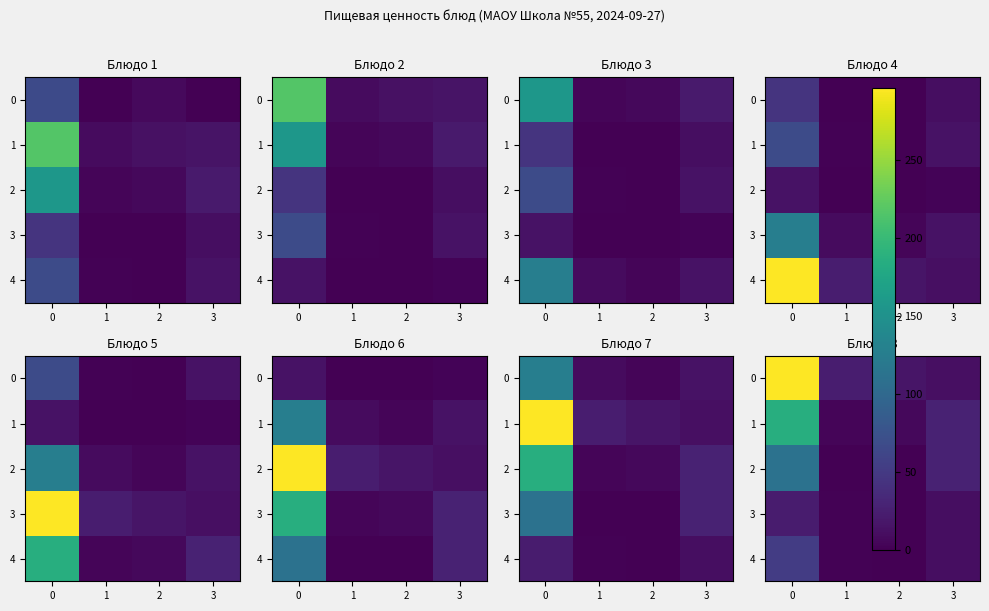

Is the value of 3 at 2 greater than the value of 1 at 3?

No